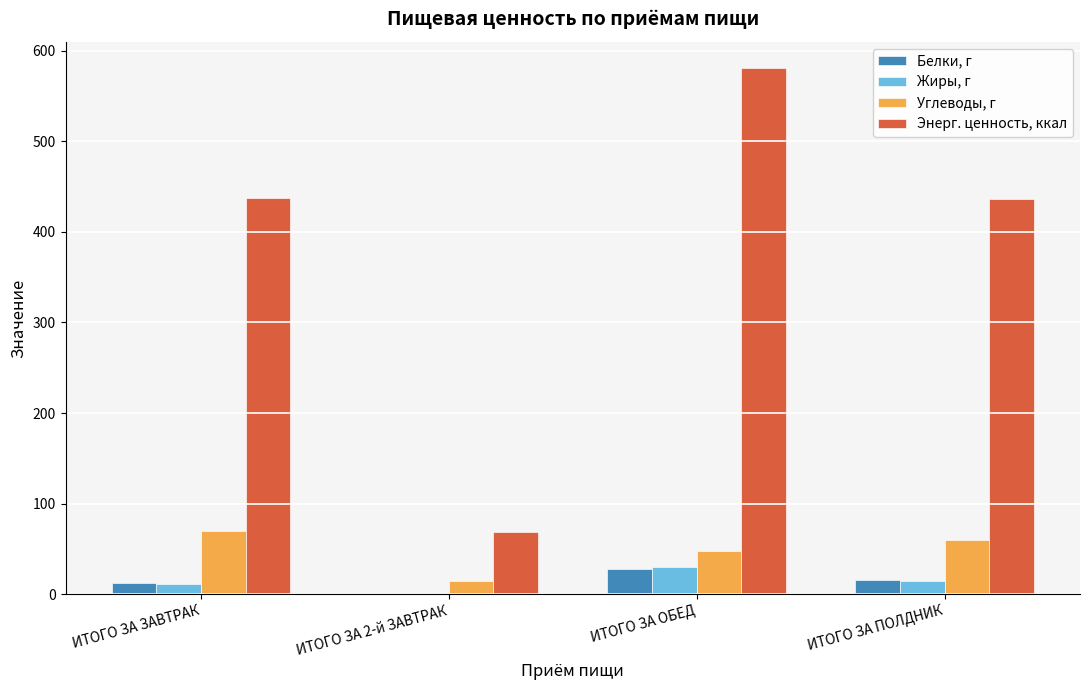

Between ИТОГО ЗА ОБЕД and ИТОГО ЗА ПОЛДНИК, which series saw the biggest shift?

Энерг. ценность, ккал